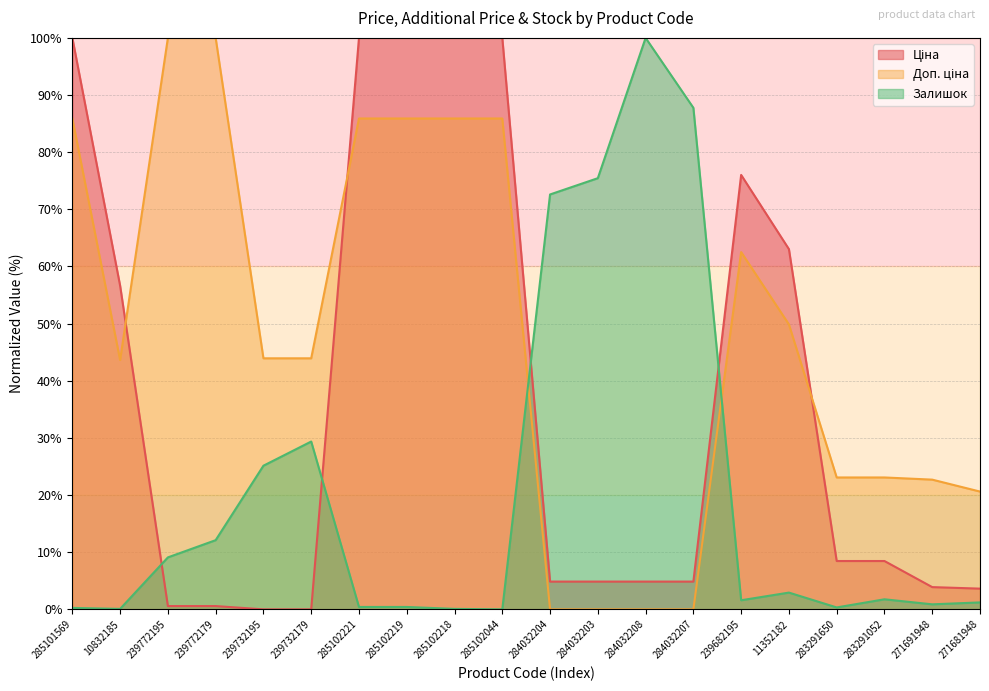

How many lines are shown in the chart?

3